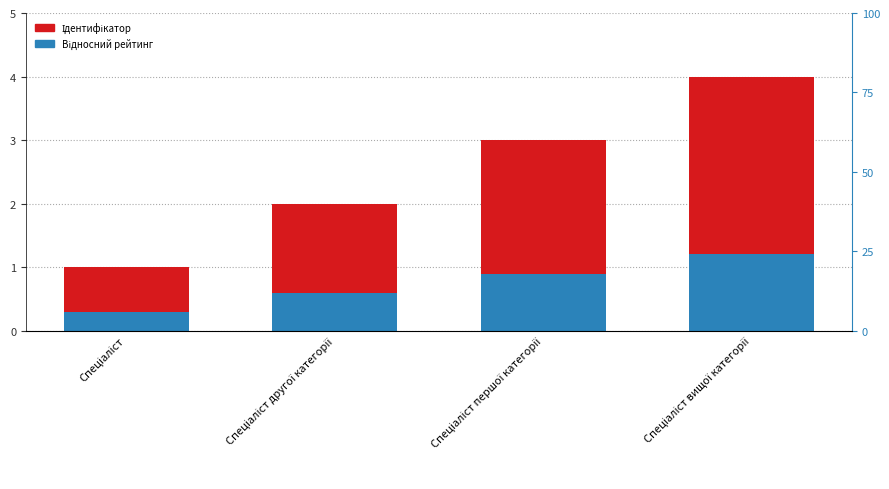

What is the smallest value displayed?

0.3